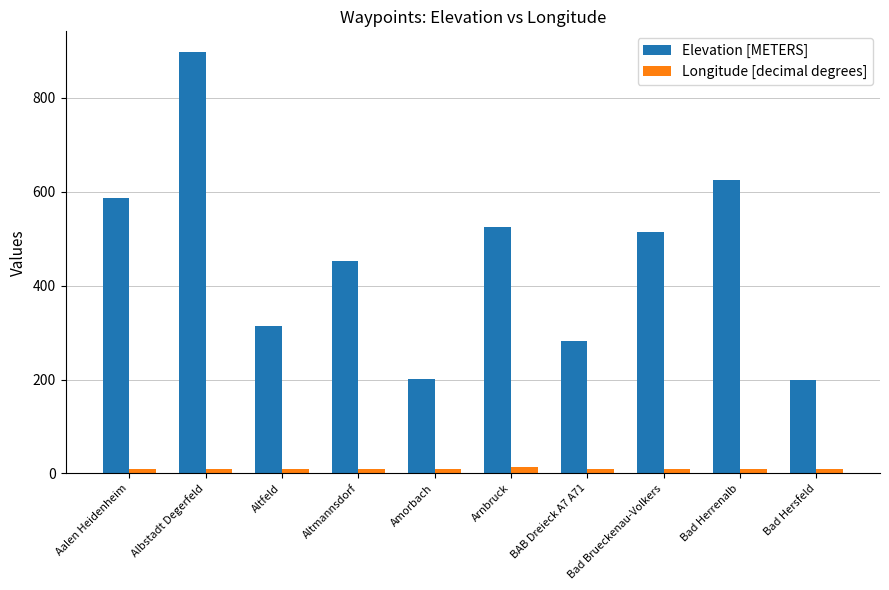

Between Albstadt Degerfeld and Altmannsdorf, which series saw the biggest shift?

Elevation [METERS]